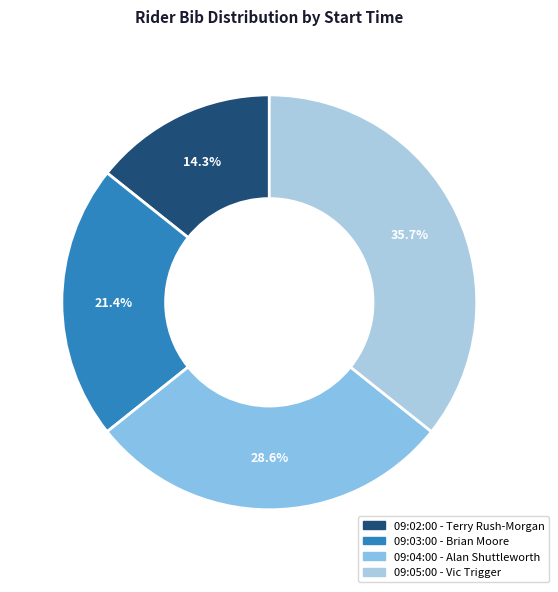

Rank the categories by value from highest to lowest.

09:05:00 - Vic Trigger, 09:04:00 - Alan Shuttleworth, 09:03:00 - Brian Moore, 09:02:00 - Terry Rush-Morgan